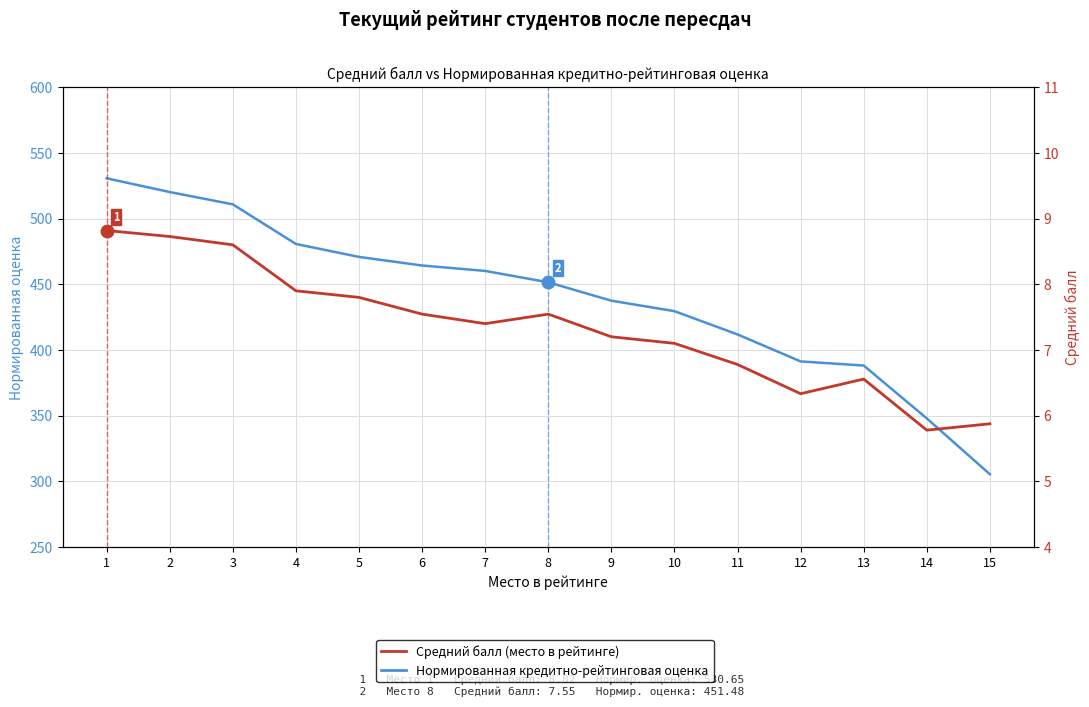

What is the value of the Средний балл point at the 15th from the left?

5.9